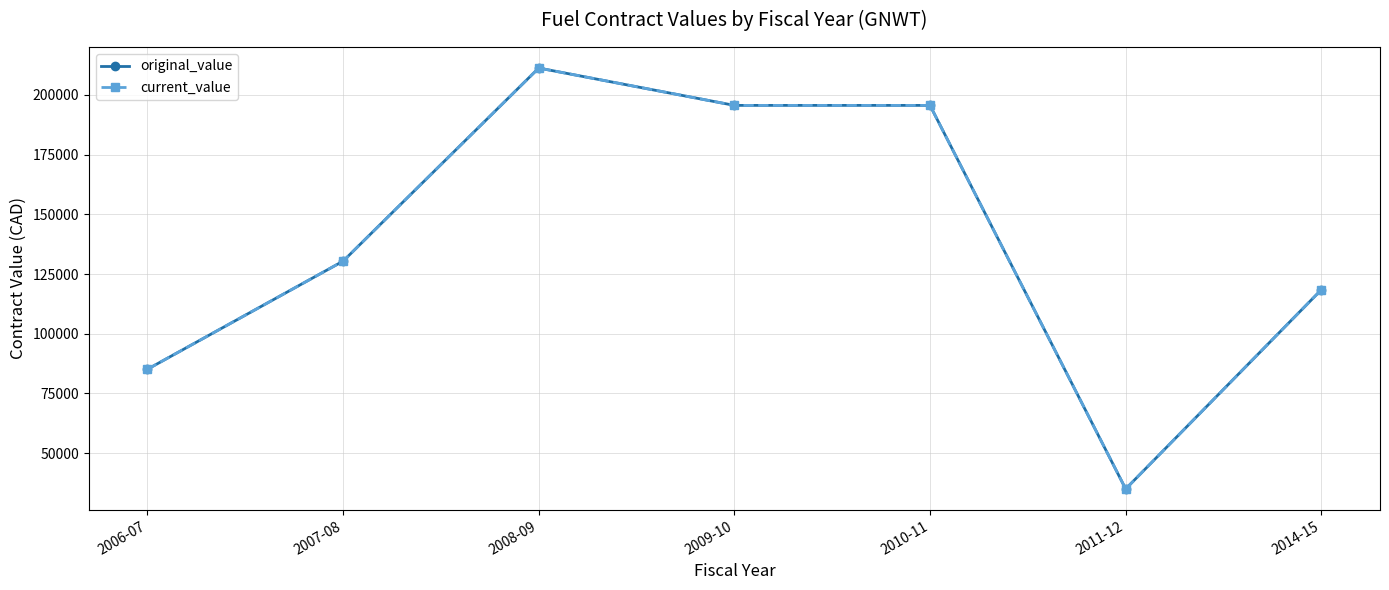

Does the chart have visible grid lines?

Yes